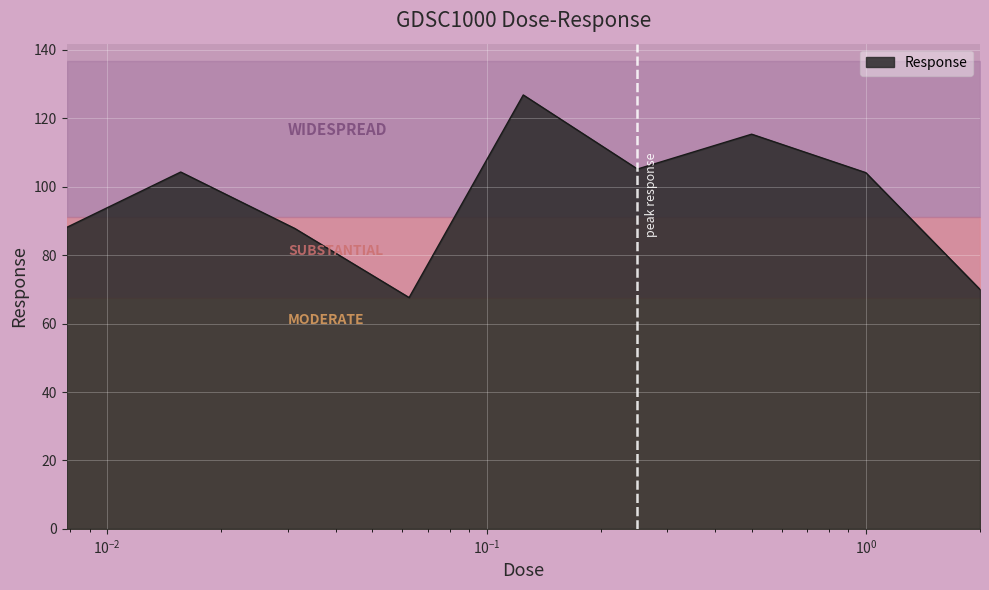

What is the minimum value for Response?

67.6